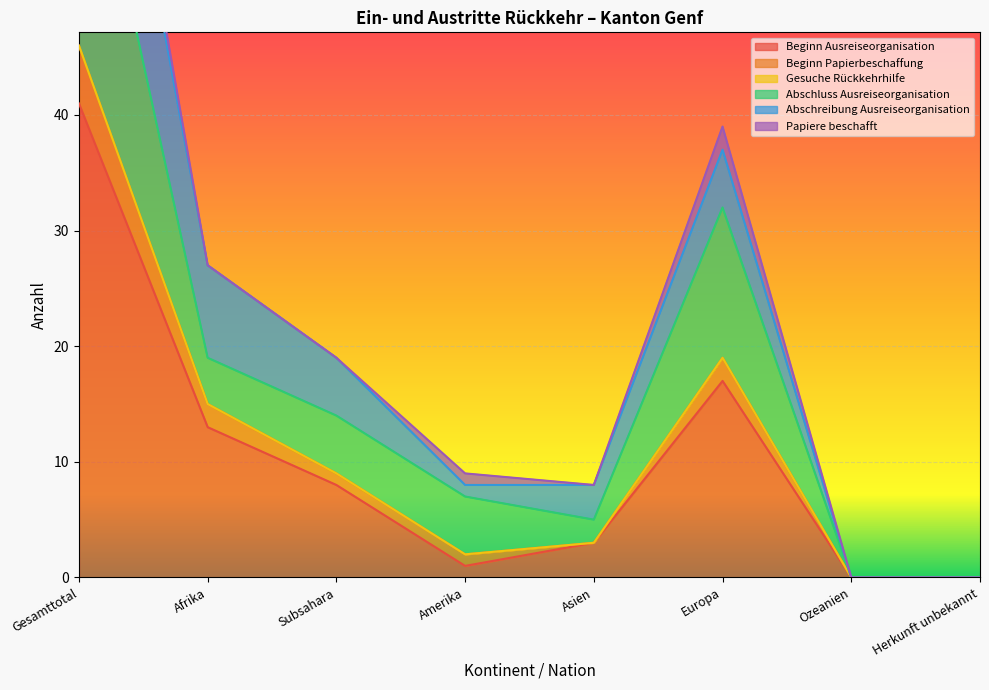

True or false: Abschluss Ausreiseorganisation and Beginn Ausreiseorganisation cross at least once.

False